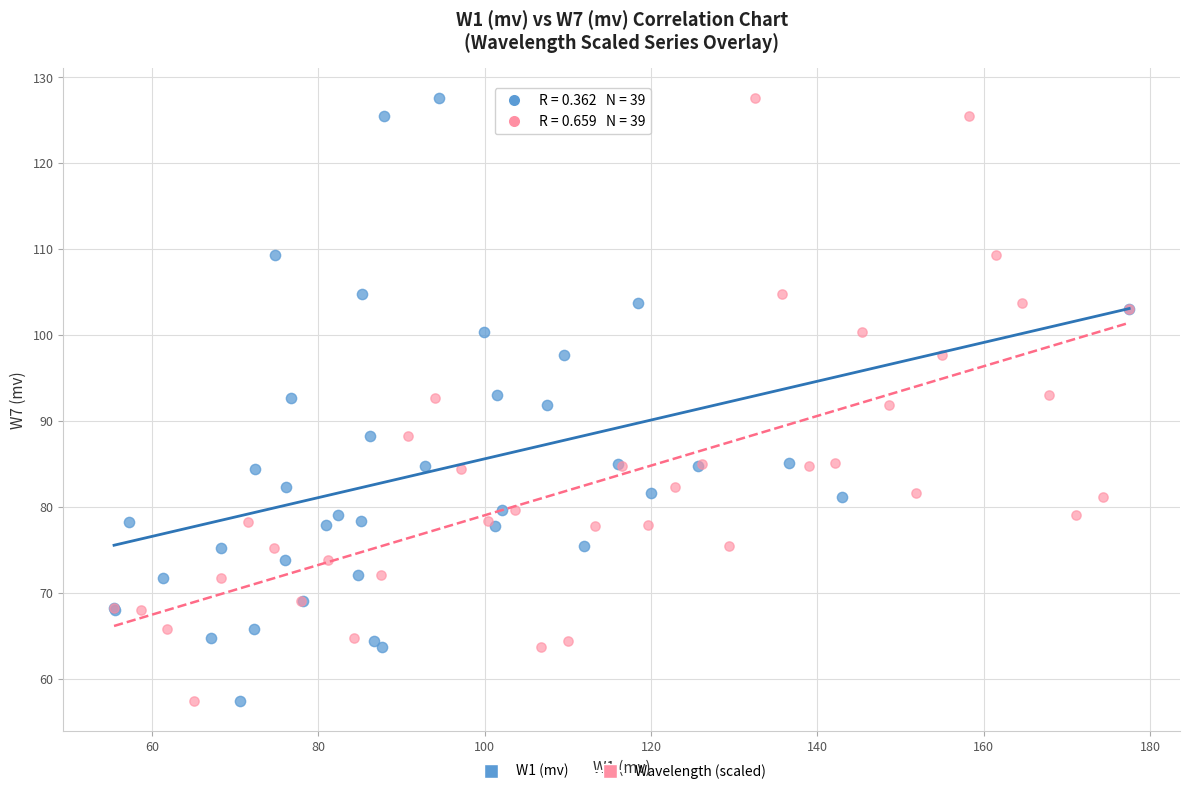

What are all the series names shown in the legend?

W1 (mv), Wavelength (scaled)